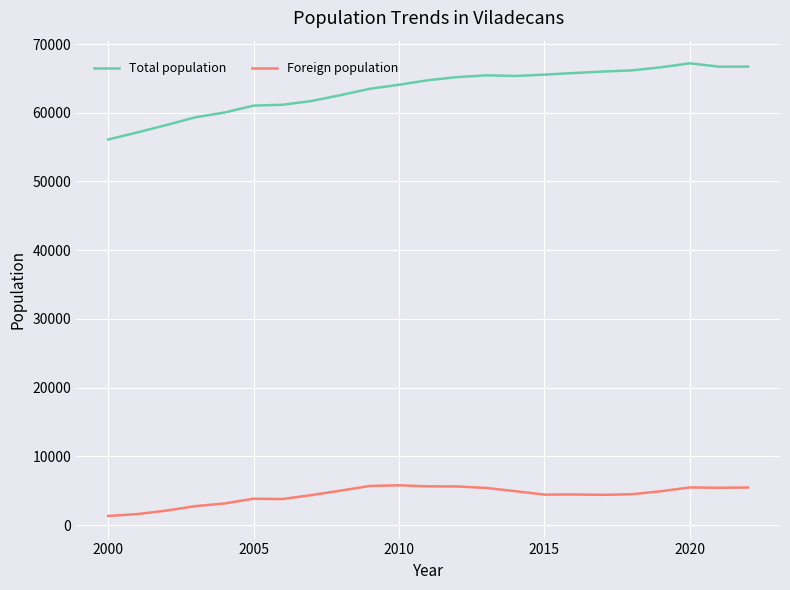

True or false: Total population and Foreign population cross at least once.

False